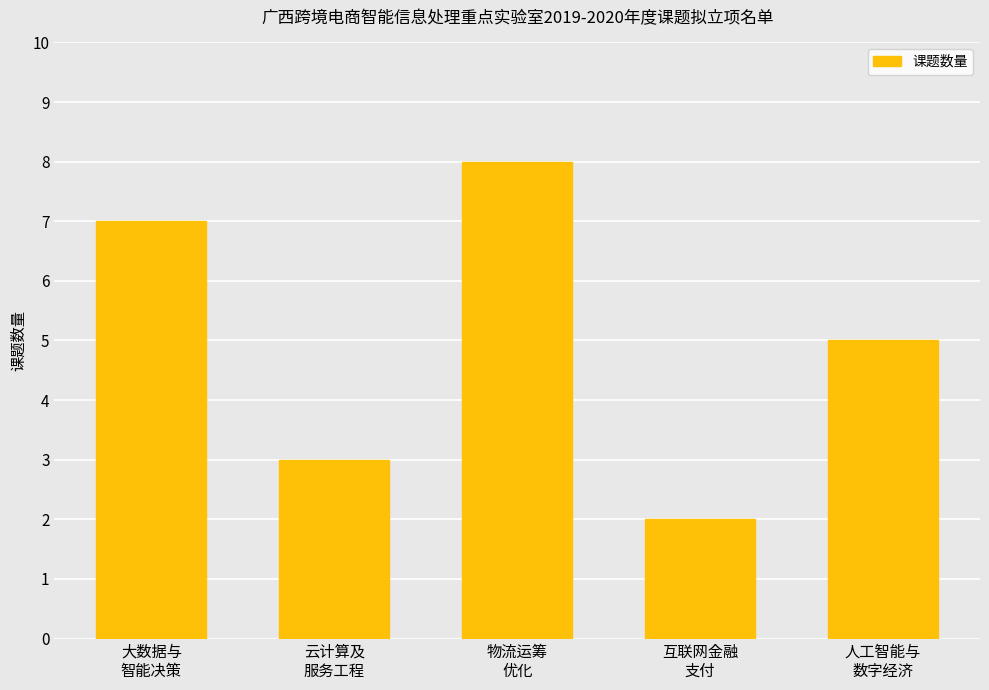

At which label is the value closest to 5?

人工智能与
数字经济